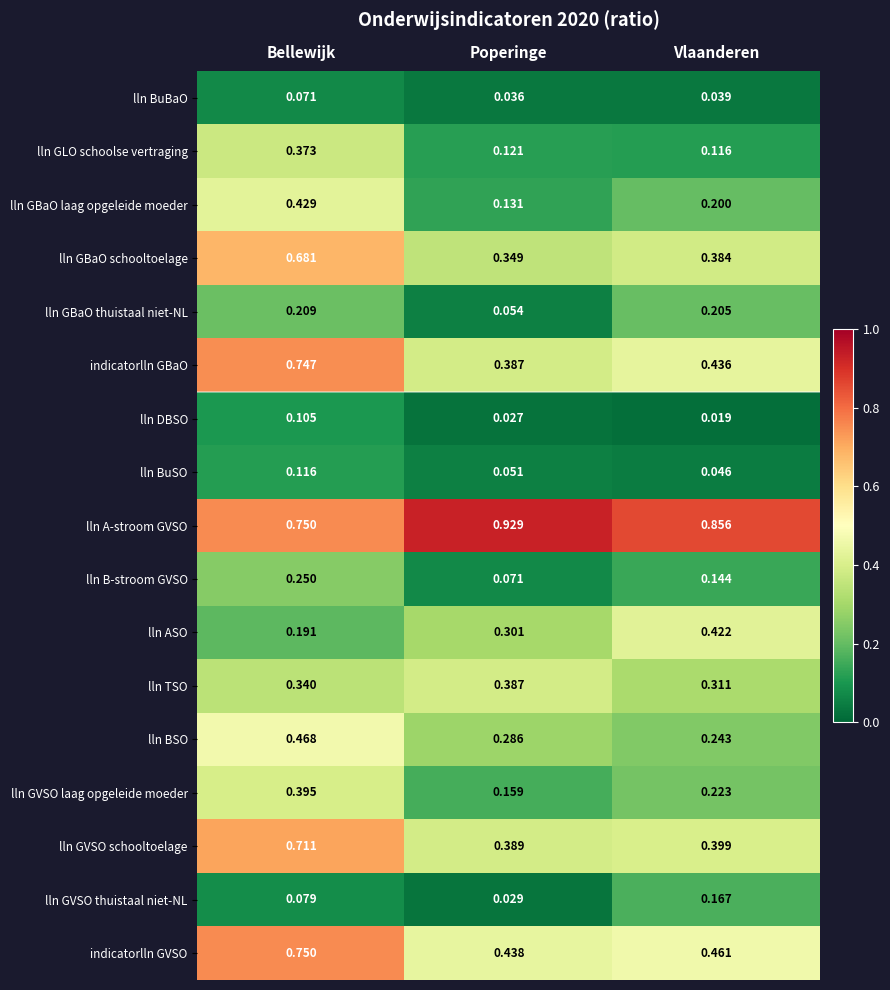

Rank the series at Vlaanderen from lowest to highest value.

lln DBSO, lln BuBaO, lln BuSO, lln GLO schoolse vertraging, lln B-stroom GVSO, lln GVSO thuistaal niet-NL, lln GBaO laag opgeleide moeder, lln GBaO thuistaal niet-NL, lln GVSO laag opgeleide moeder, lln BSO, lln TSO, lln GBaO schooltoelage, lln GVSO schooltoelage, lln ASO, indicatorlln GBaO, indicatorlln GVSO, lln A-stroom GVSO